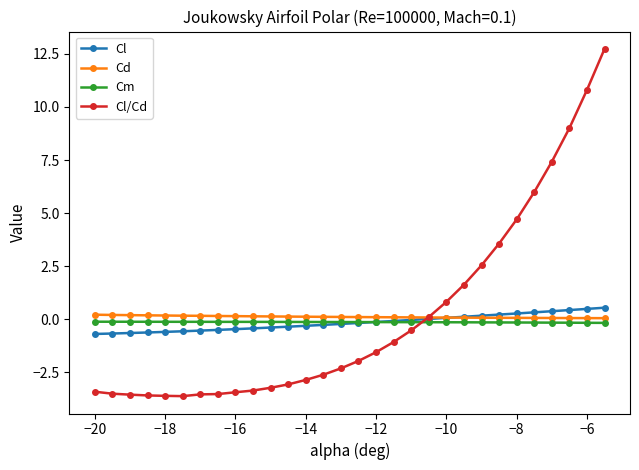

What is the value of the Cl/Cd point at the 1st from the left?

-3.4